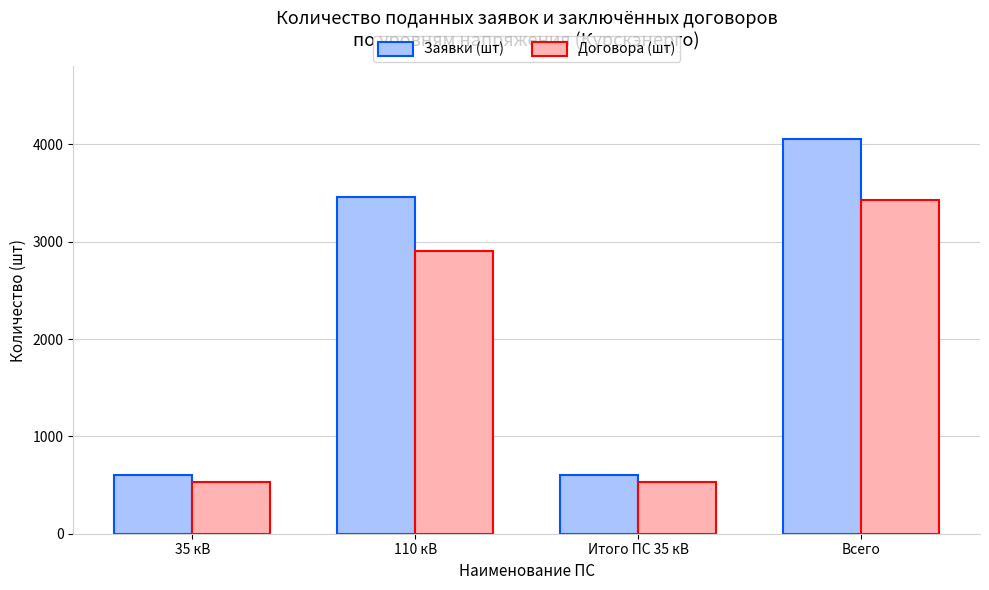

What is the smallest value displayed?

531